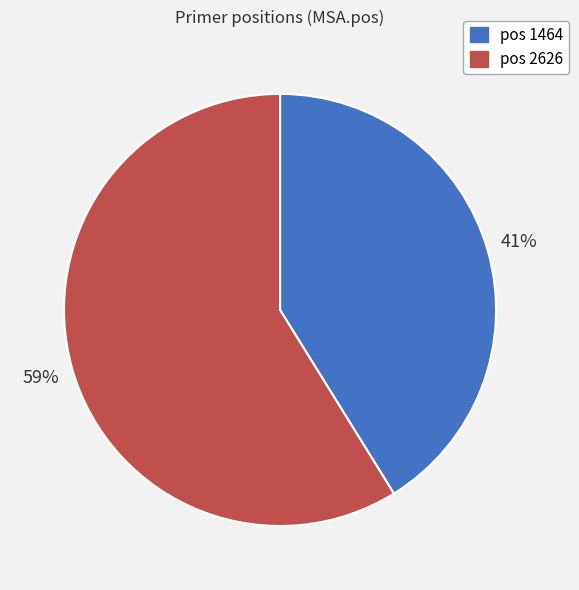

How many slices are in this pie chart?

2